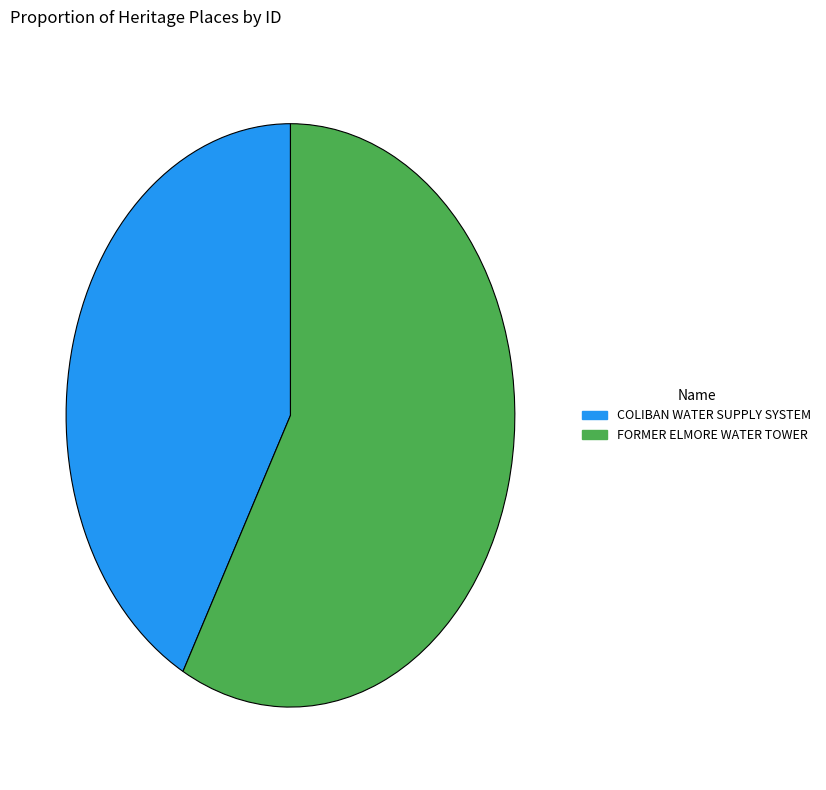

What is the ratio of the value at COLIBAN WATER SUPPLY SYSTEM to the value at FORMER ELMORE WATER TOWER?

0.7